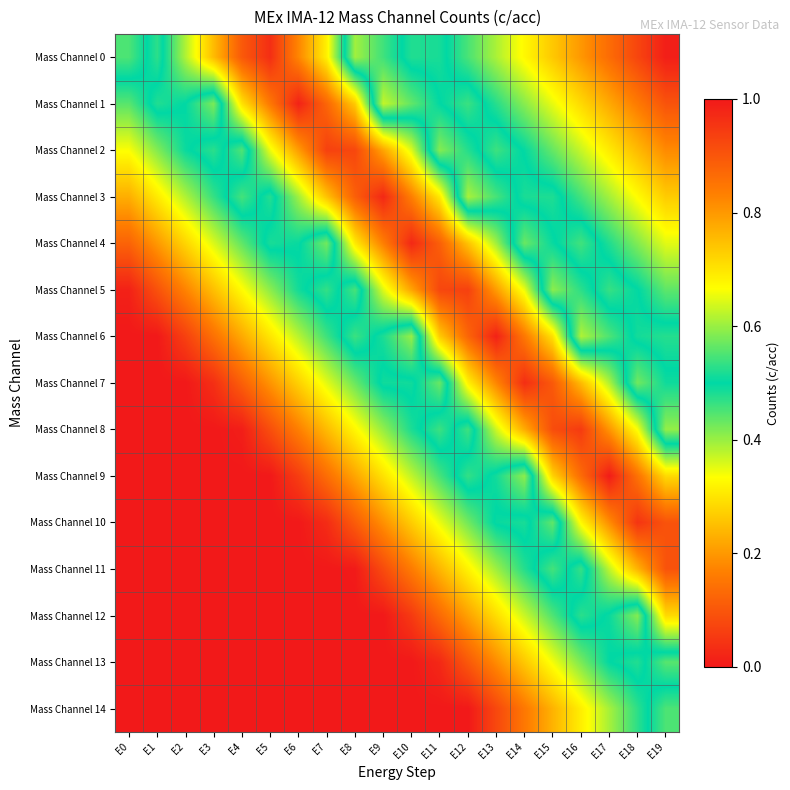

At which category is the sum across all series the highest?

E17